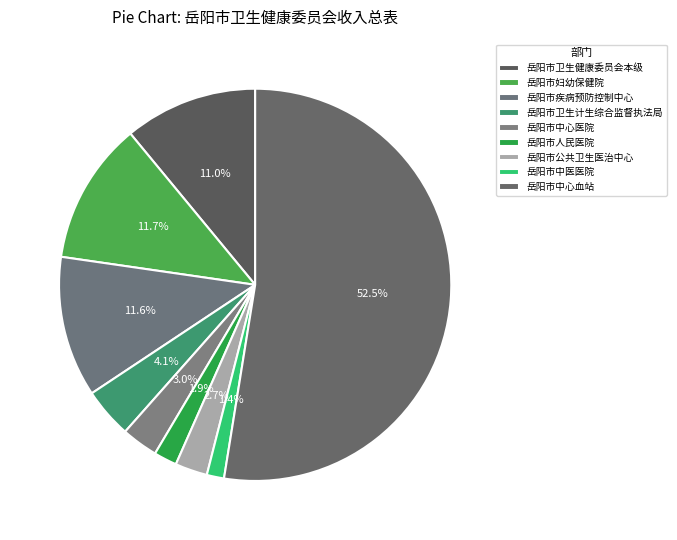

Do 岳阳市中心医院 and 岳阳市中心血站 together represent more than half of the pie?

Yes